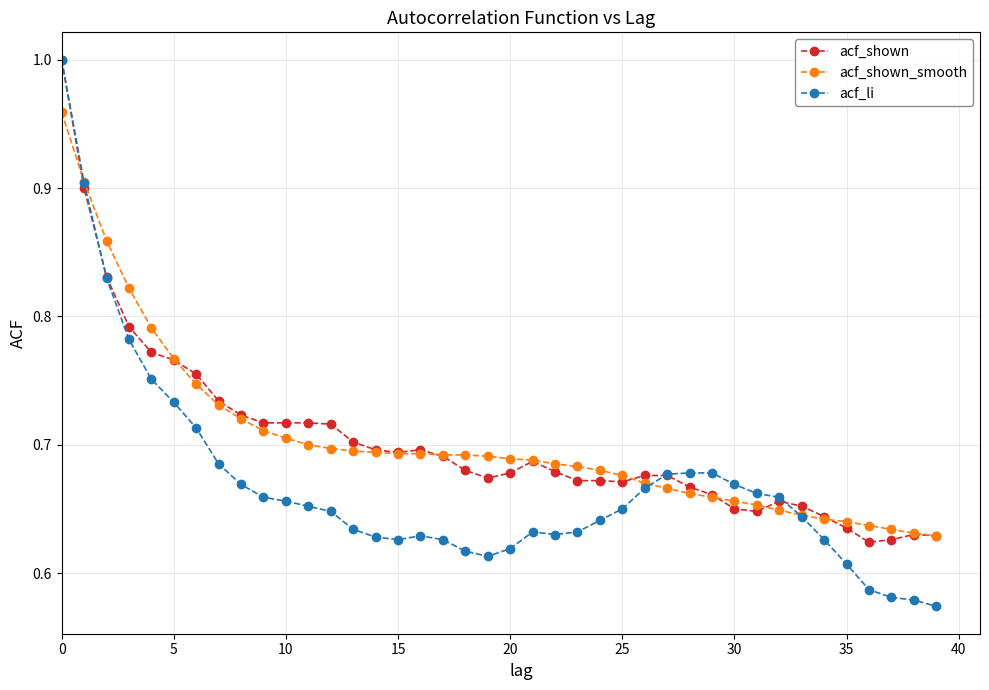

How many lines are shown in the chart?

3